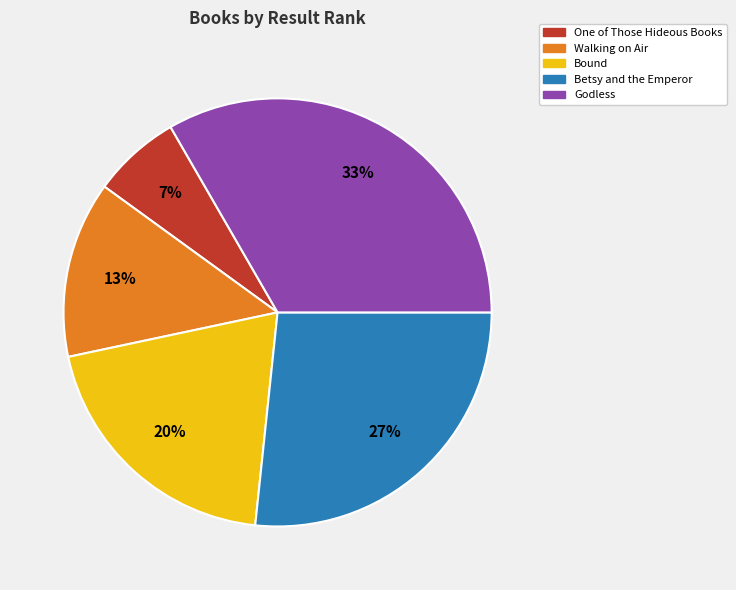

Which slice is the largest?

Godless